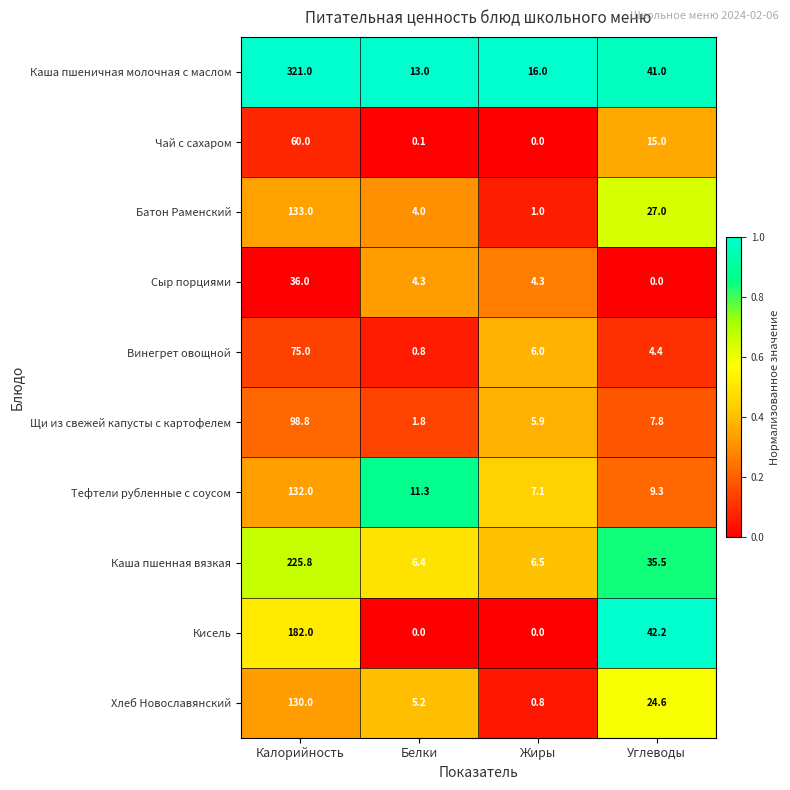

The value of Винегрет овощной at Углеводы is 4.4. True or false?

True